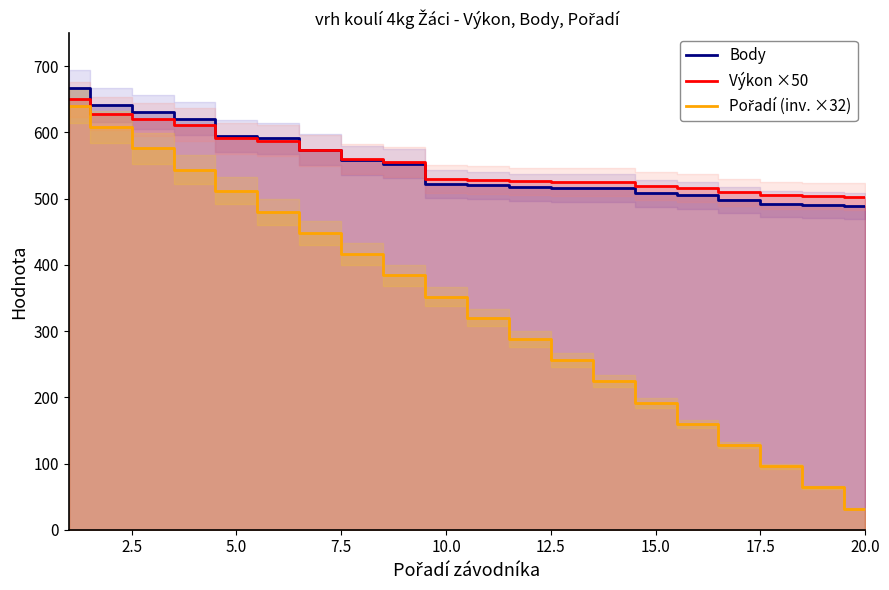

The value of Body at 10.0 is 522.0. True or false?

True